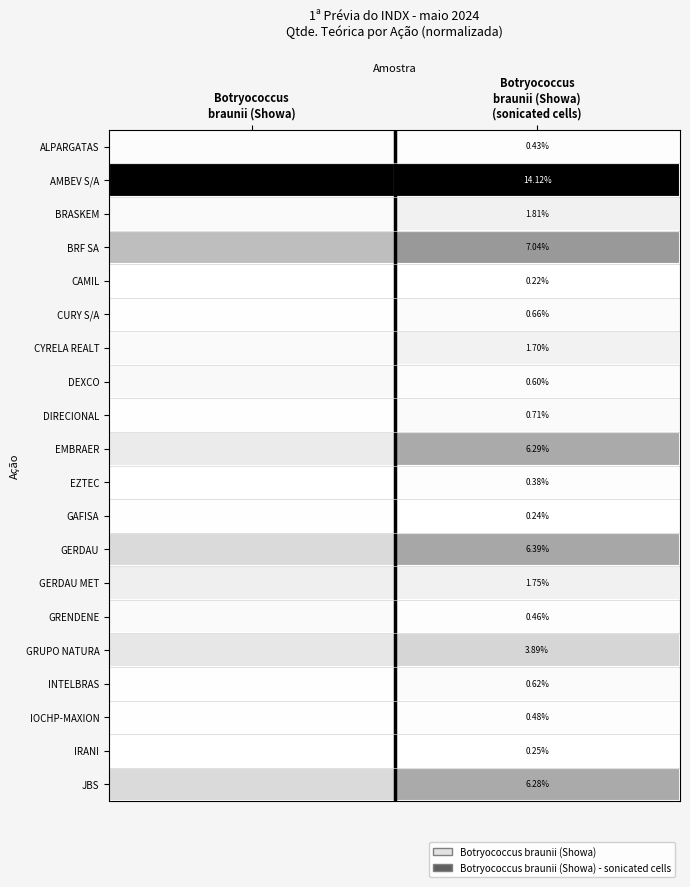

True or false: IRANI has a value of 0.0 at Botryococcus braunii (Showa).

True